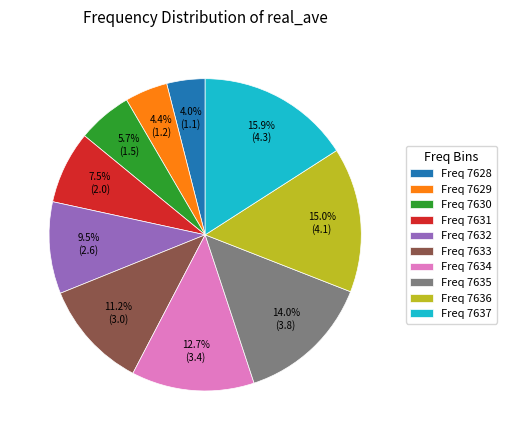

What portion of the pie excludes Freq 7629?

95.6%